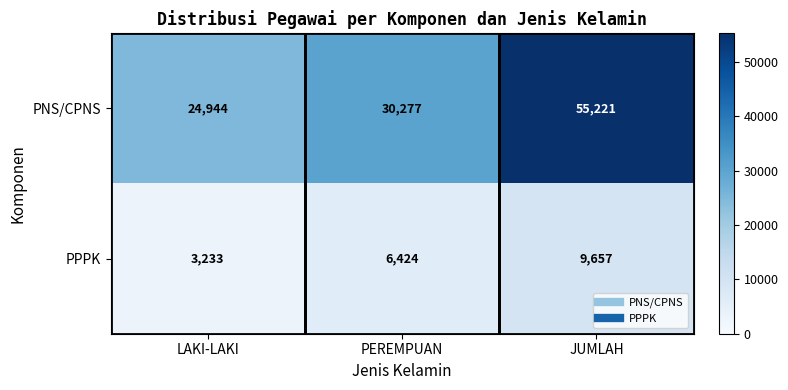

Which category has the highest value across all series?

JUMLAH